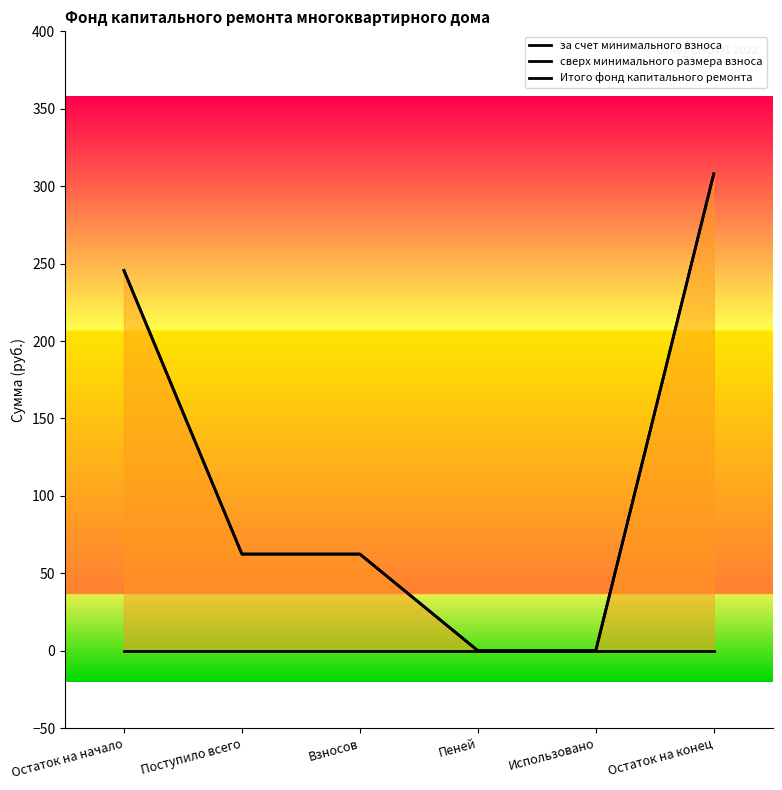

At which label is за счет минимального взноса closest to 153?

Поступило всего